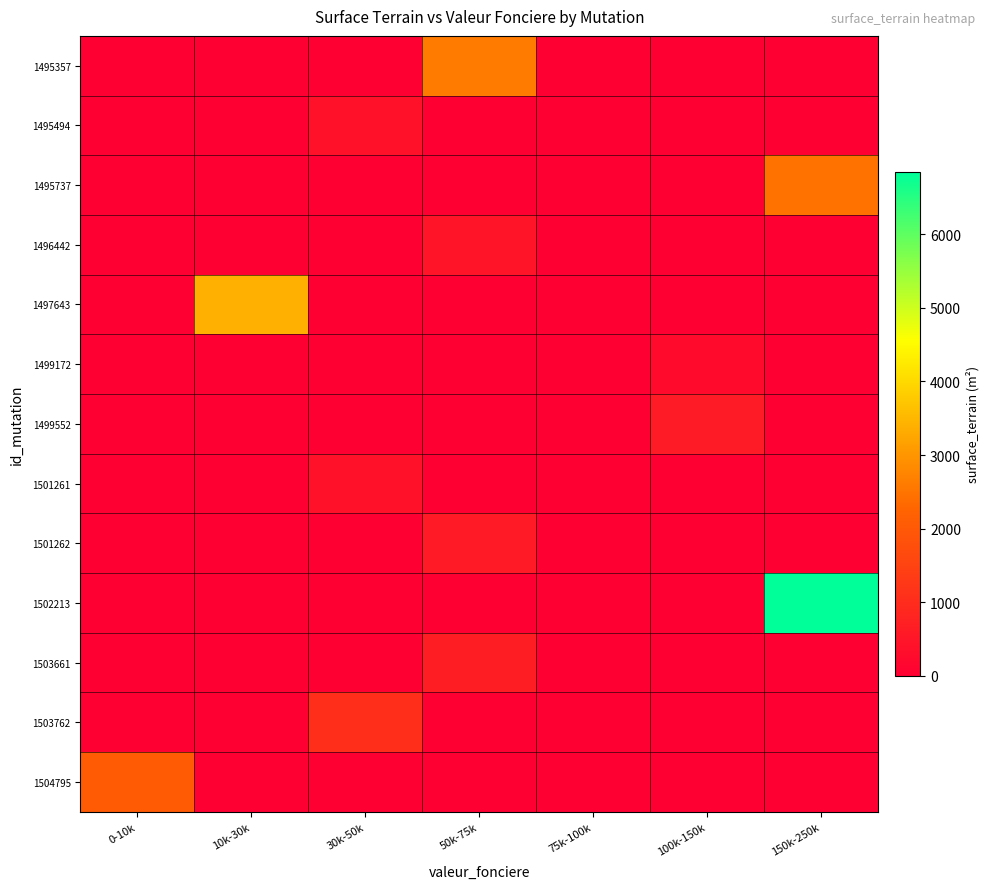

At which category does the chart reach its peak across all series?

150k-250k